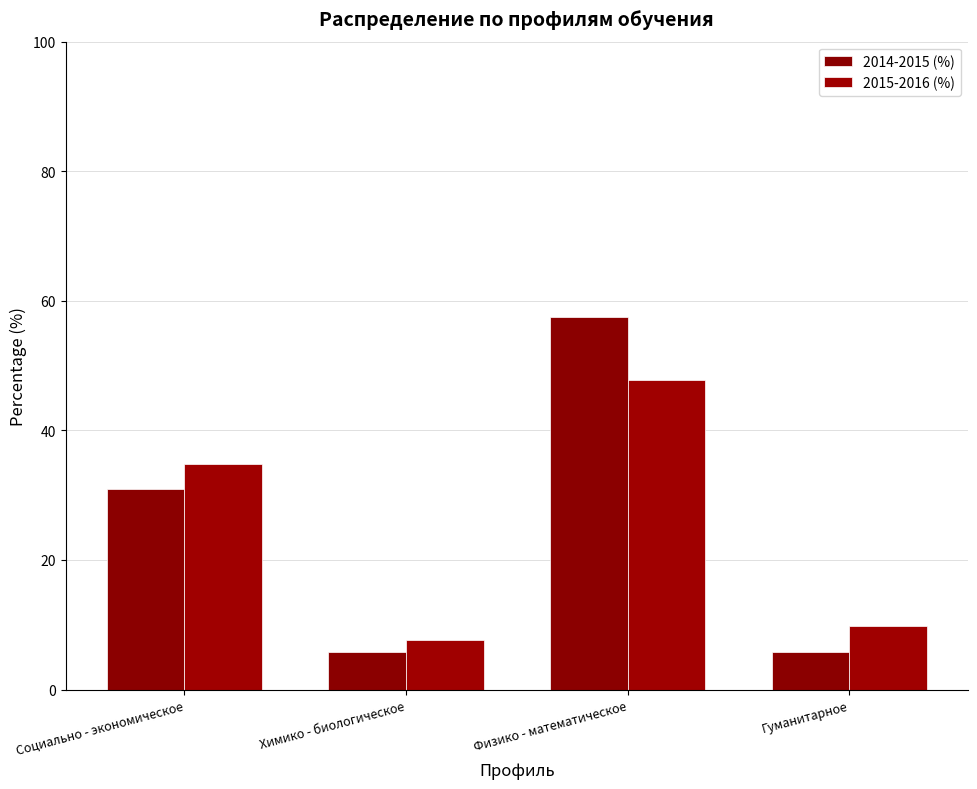

Which series has the widest spread of values?

2014-2015 (%)